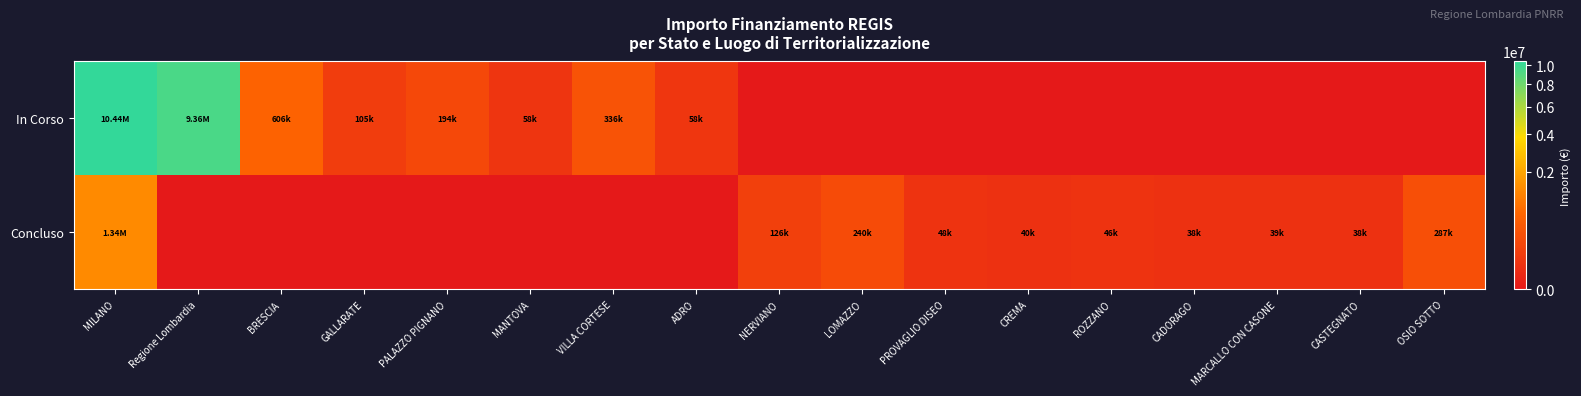

Count the number of categories in the chart.

17